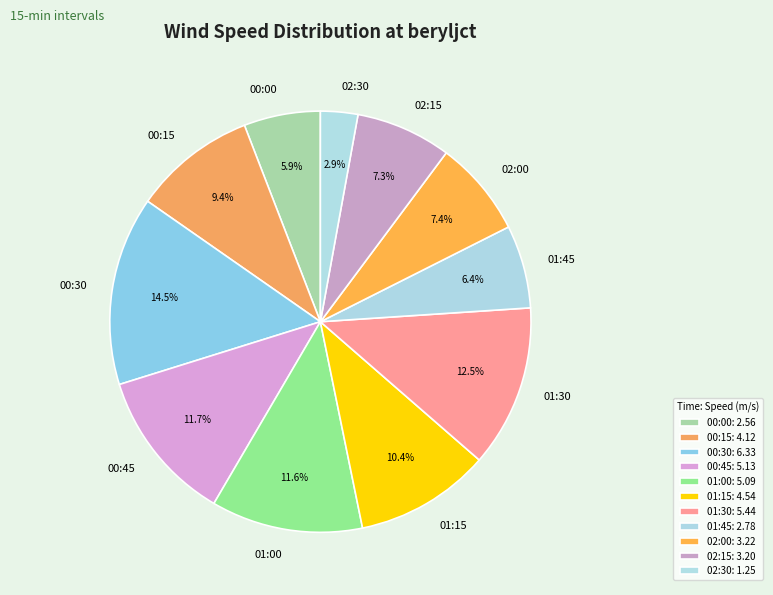

How many segments does this pie chart have?

11